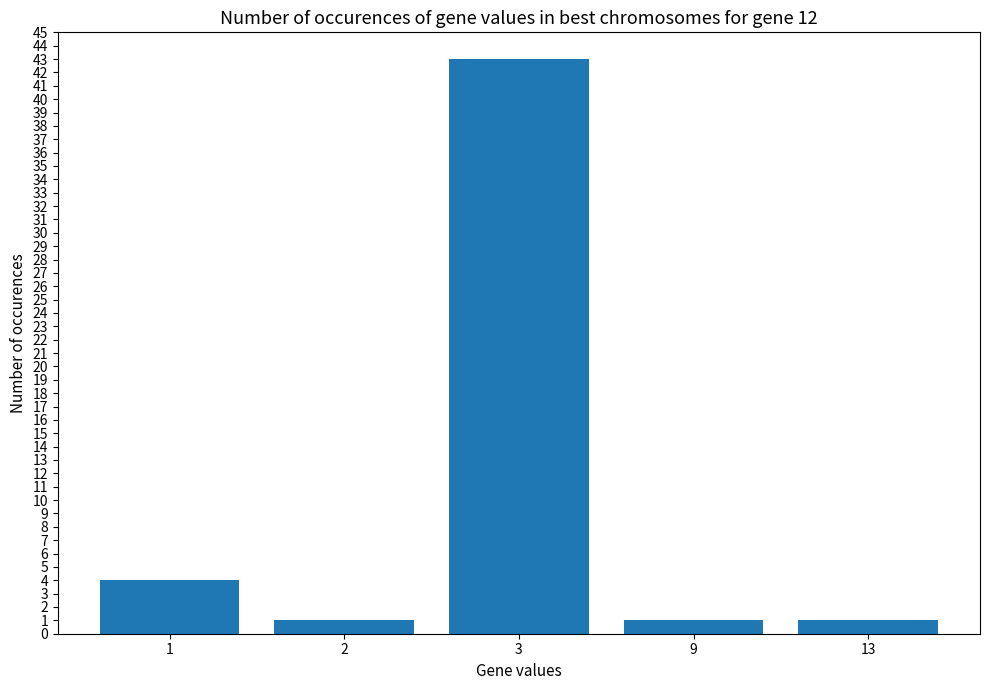

What is the value of the 5th bar from the left?

1